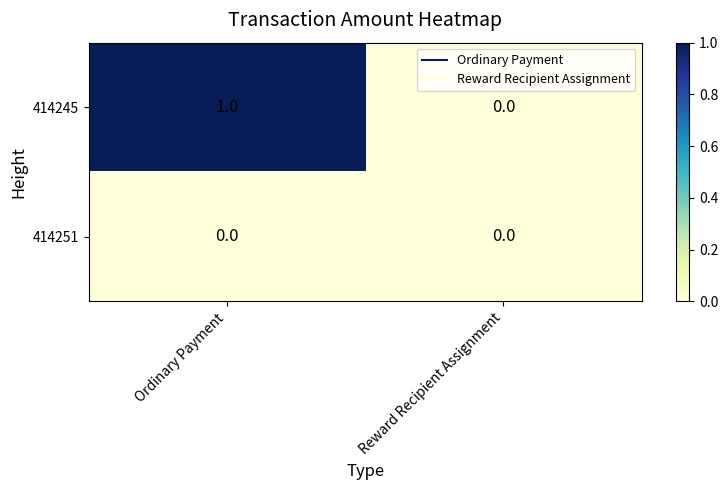

Reading left to right, transcribe all the data shown in this chart.

414245: Ordinary Payment=1	Reward Recipient Assignment=0
414251: Ordinary Payment=0	Reward Recipient Assignment=0